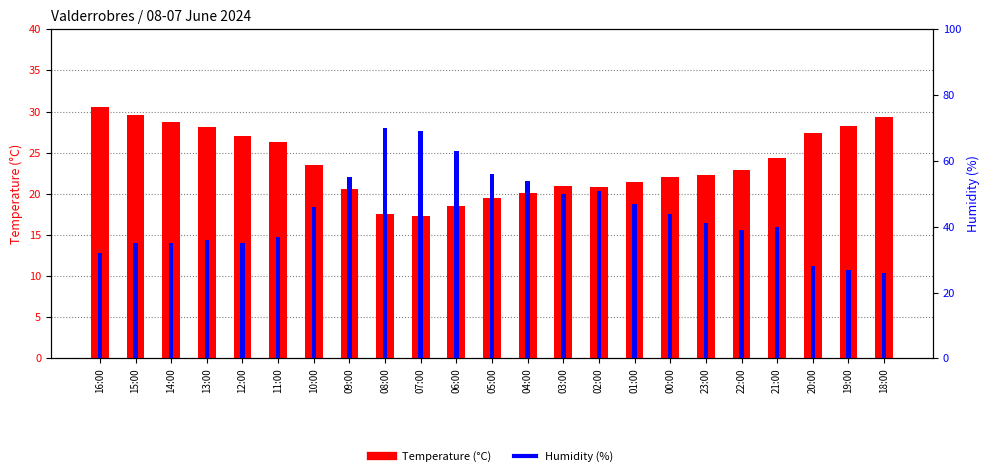

Reading left to right, what are all the values shown in this chart?

Temperature (°C): 30.5	29.6	28.7	28.1	27.0	26.3	23.5	20.6	17.6	17.3	18.5	19.5	20.1	21.0	20.8	21.4	22.1	22.3	22.9	24.4	27.4	28.2	29.4
Humidity (%): 32.0	35.0	35.0	36.0	35.0	37.0	46.0	55.0	70.0	69.0	63.0	56.0	54.0	50.0	51.0	47.0	44.0	41.0	39.0	40.0	28.0	27.0	26.0